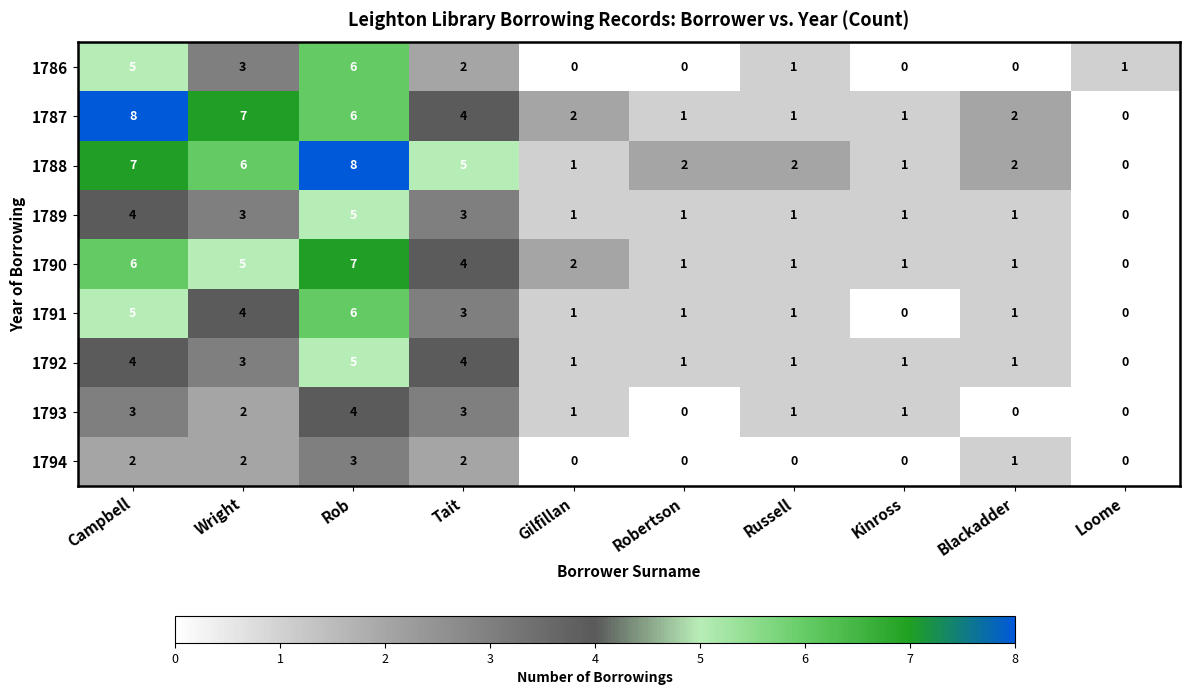

Which series changed the most between Campbell and Russell?

1787